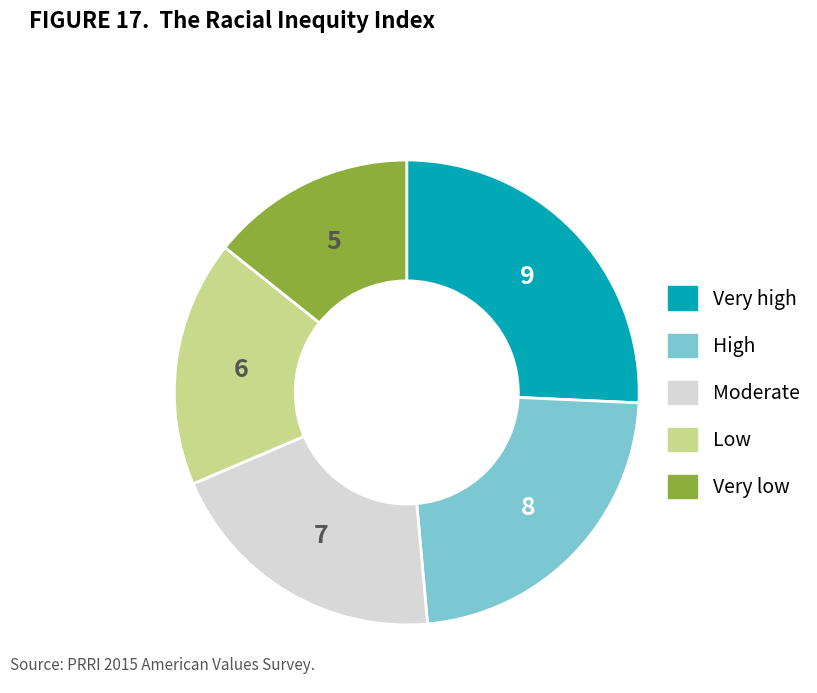

Is there any slice that represents more than half of the pie?

No